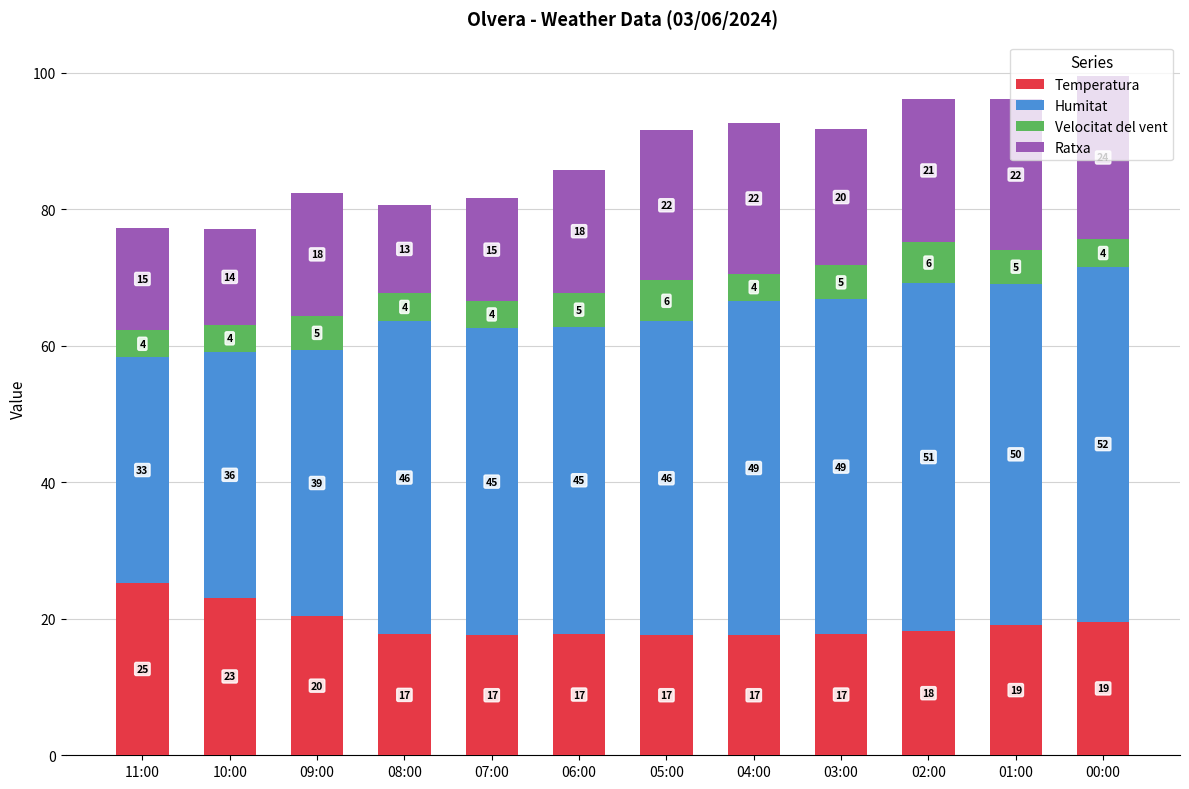

What is the lowest value of the Temperatura series?

17.6